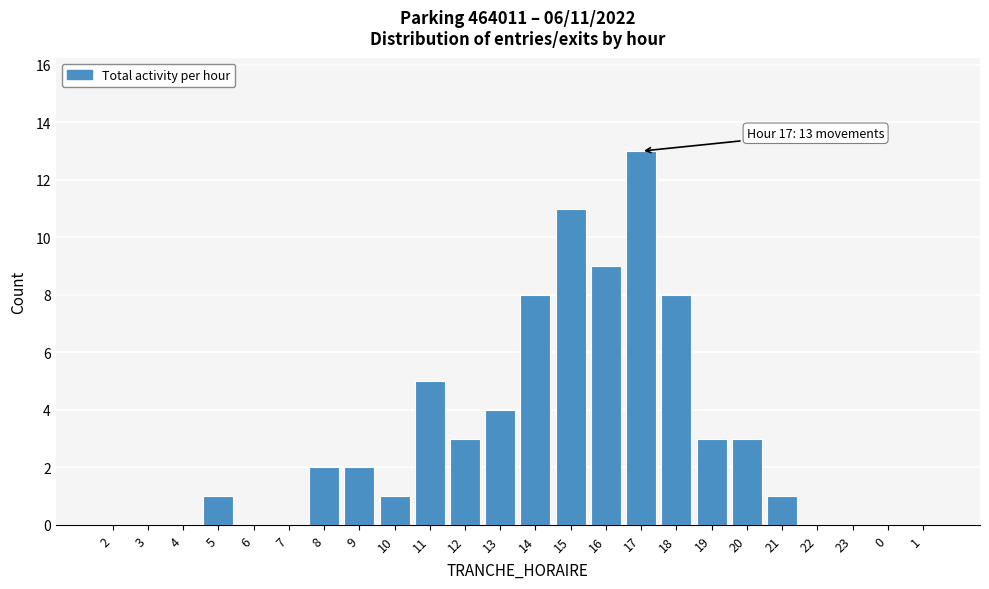

Reading left to right, transcribe all the data shown in this chart.

2=0	3=0	4=0	5=1	6=0	7=0	8=2	9=2	10=1	11=5	12=3	13=4	14=8	15=11	16=9	17=13	18=8	19=3	20=3	21=1	22=0	23=0	0=0	1=0